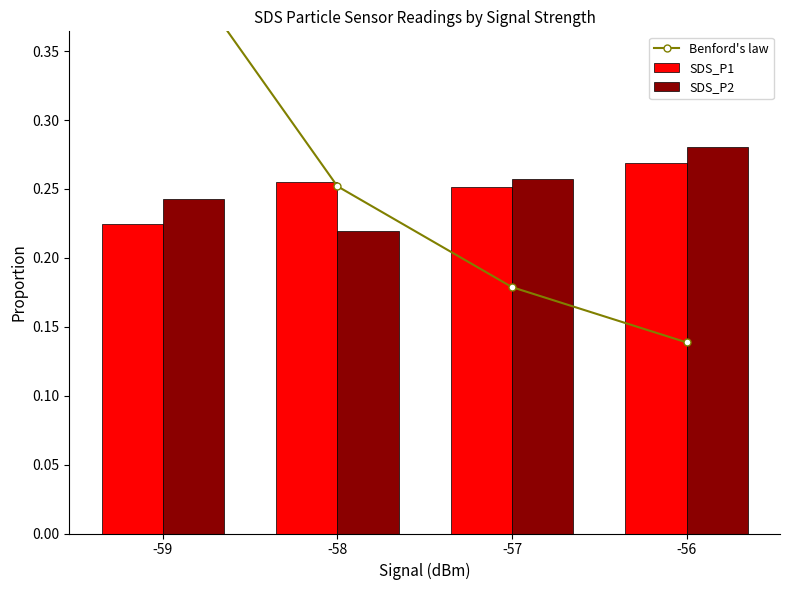

What is the lowest value of the SDS_P1 series?

0.2